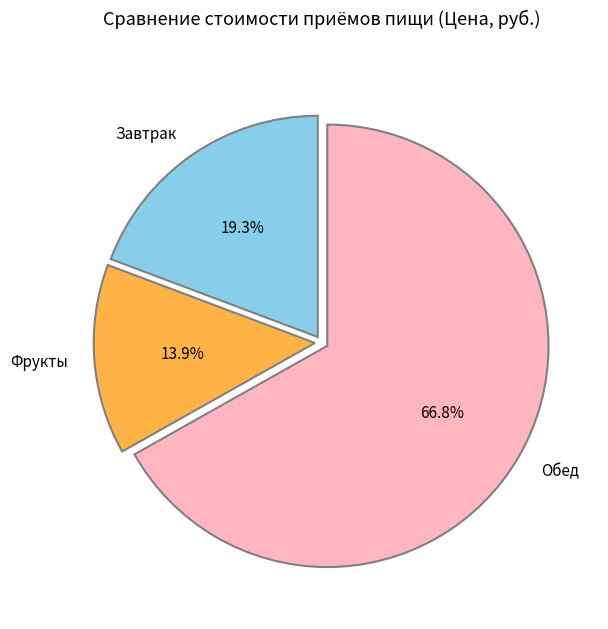

What is the majority slice?

Обед